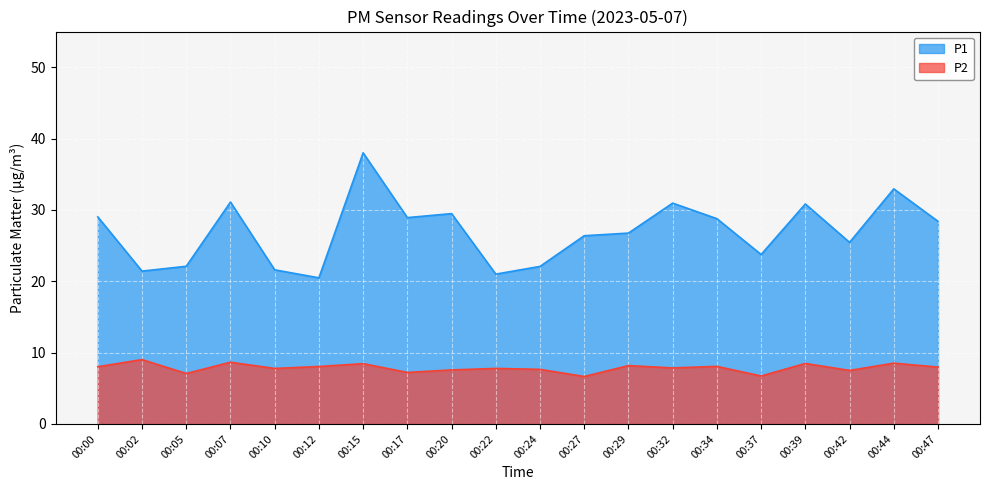

Rank the series by their maximum value, from lowest to highest.

P2, P1